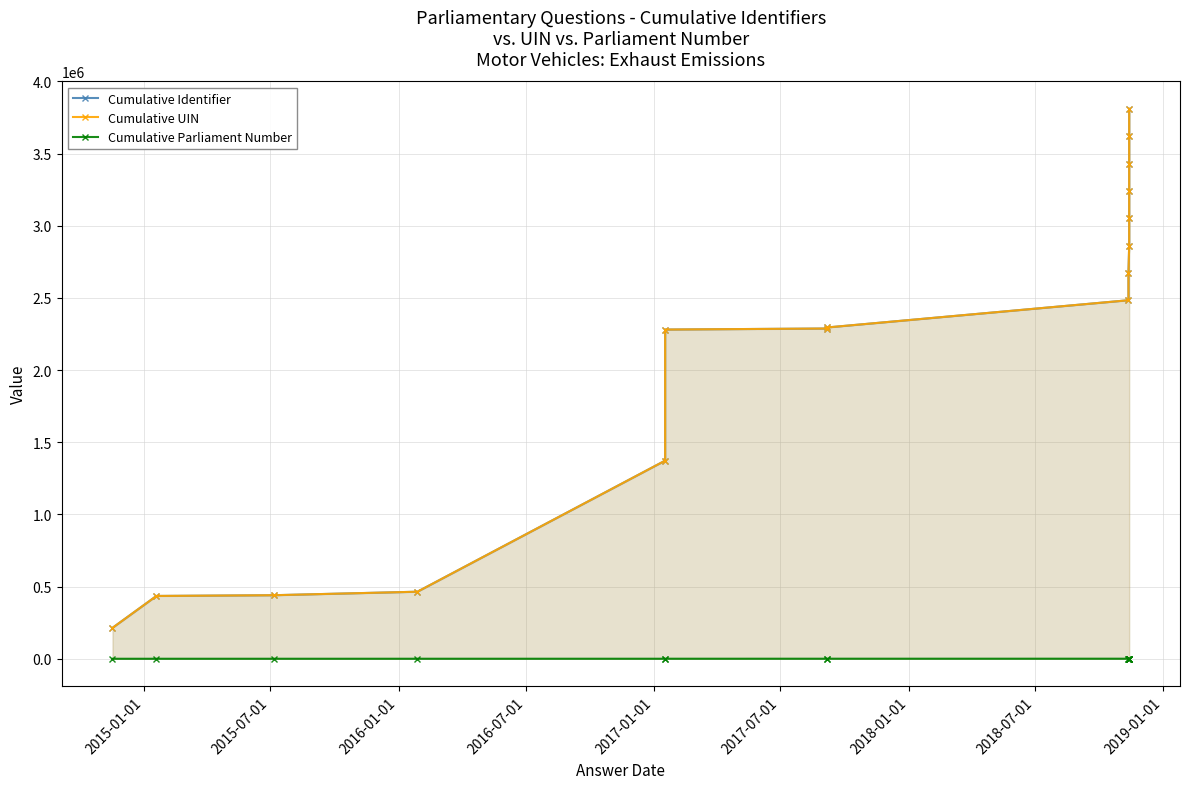

Count the number of categories in the chart.

16